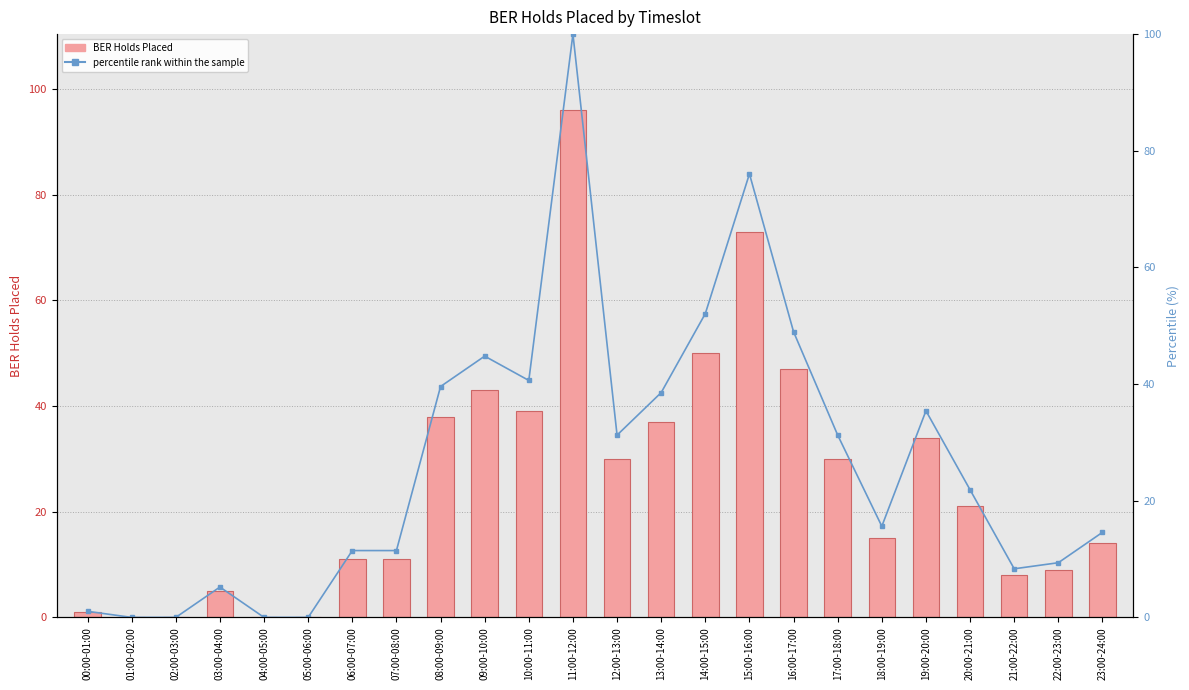

Reading right to left, what are all the values shown in this chart?

BER Holds Placed: 14.0	9.0	8.0	21.0	34.0	15.0	30.0	47.0	73.0	50.0	37.0	30.0	96.0	39.0	43.0	38.0	11.0	11.0	0.0	0.0	5.0	0.0	0.0	1.0
percentile rank within the sample: 14.6	9.4	8.3	21.9	35.4	15.6	31.2	49.0	76.0	52.1	38.5	31.2	100.0	40.6	44.8	39.6	11.5	11.5	0.0	0.0	5.2	0.0	0.0	1.0